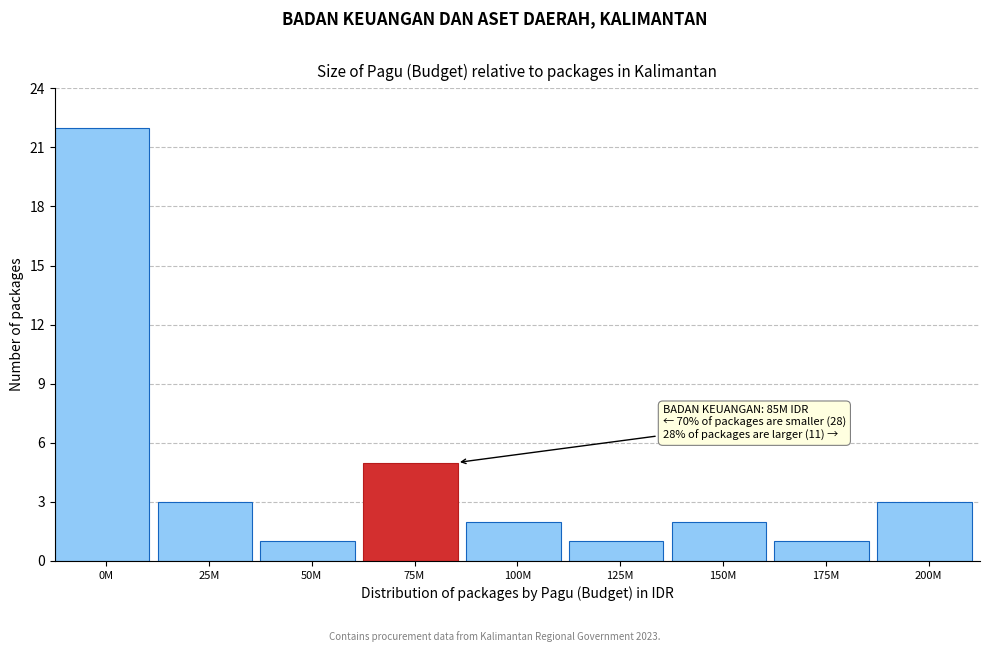

Reading left to right, list all the values displayed in this chart.

0M=22	25M=3	50M=1	75M=5	100M=2	125M=1	150M=2	175M=1	200M=3